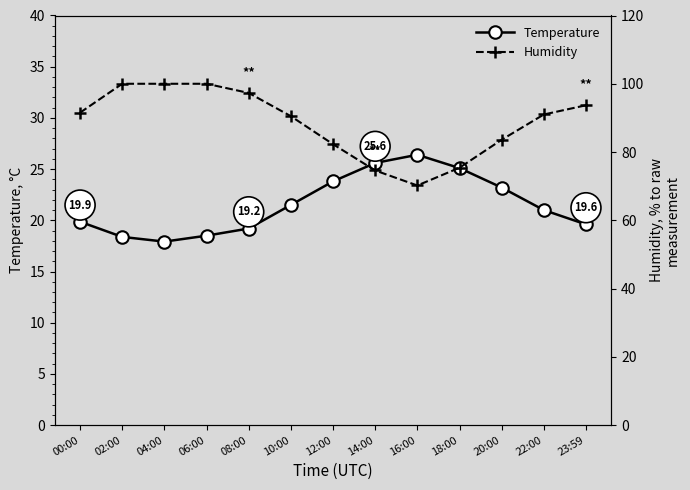

How many interior local peaks does the Temperature series have?

1